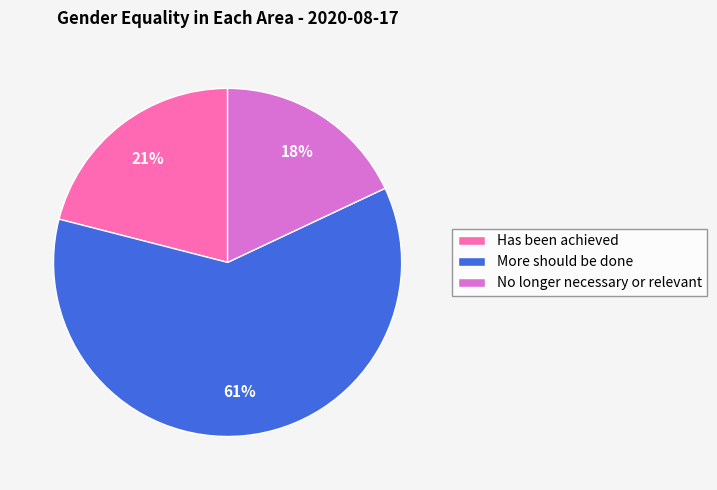

What percentage is the More should be done slice, to the nearest percent?

61%